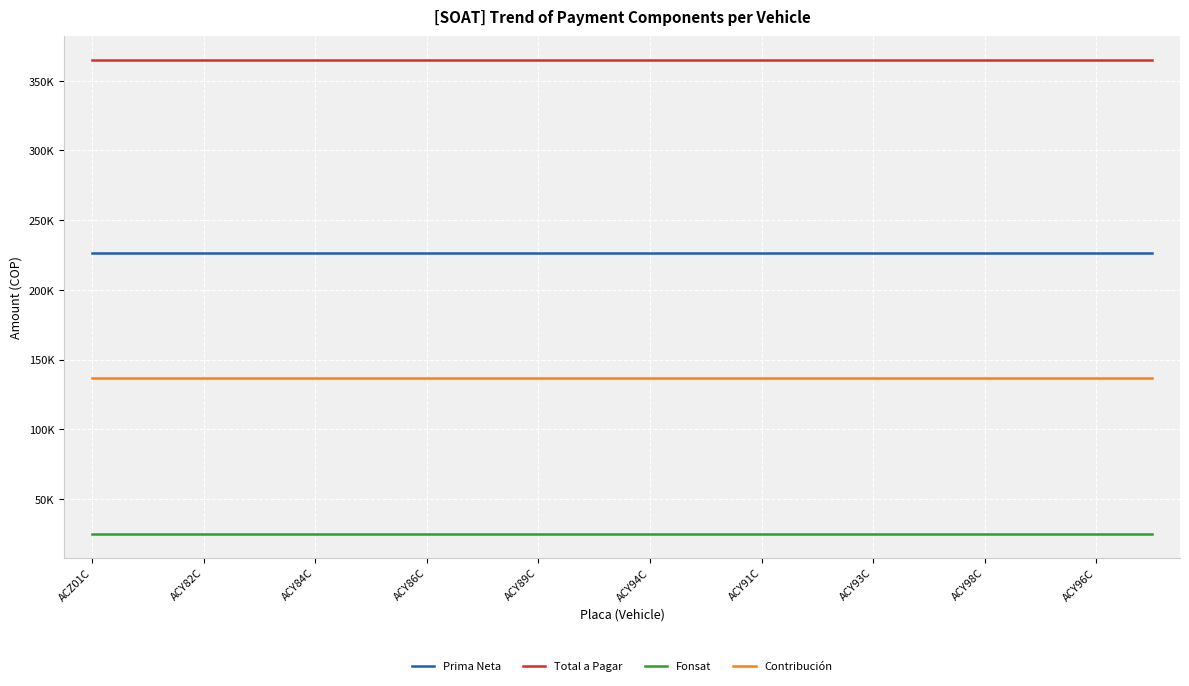

True or false: Fonsat and Prima Neta intersect in this chart.

False